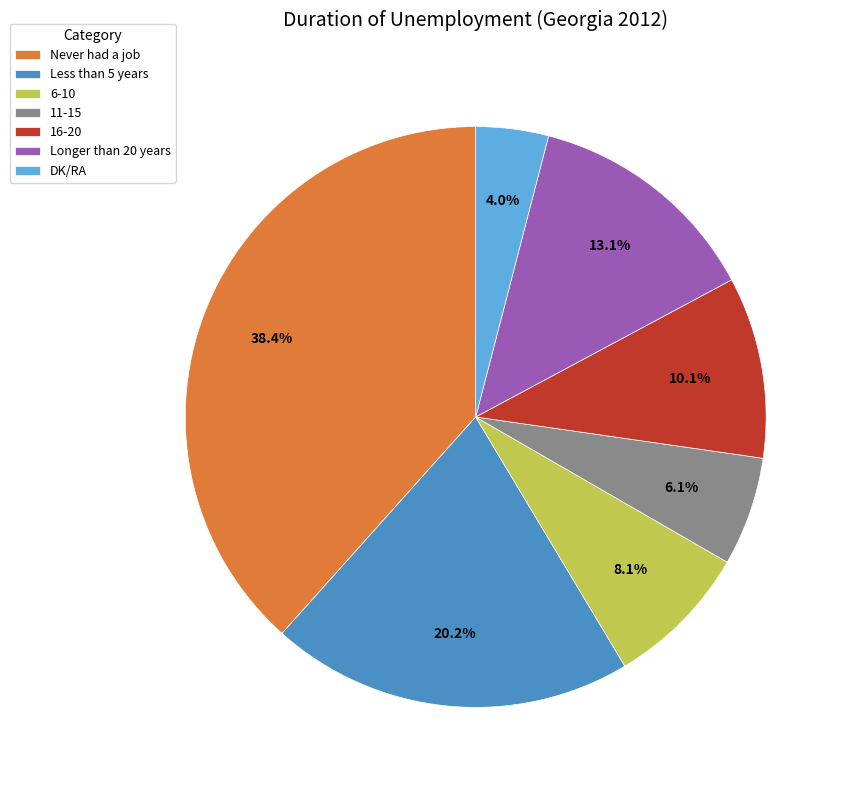

Is it true that 6-10 is 8% of the pie?

True